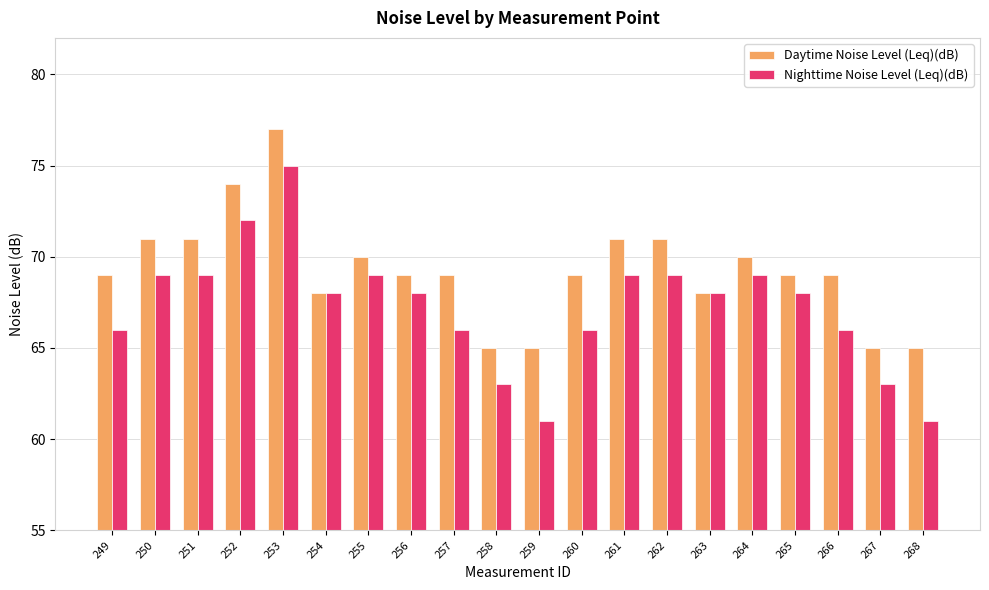

Is it true that Daytime Noise Level (Leq)(dB) equals 99 at 263?

False